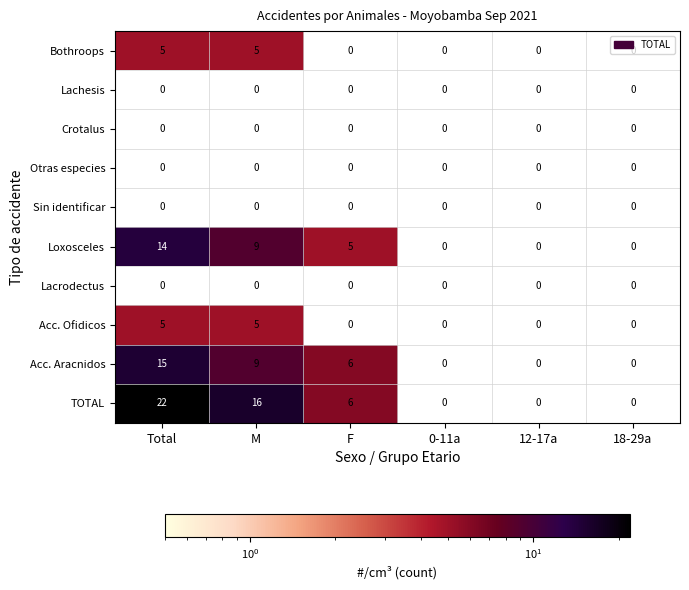

The Acc. Ofidicos series shows 2 at Total. True or false?

False